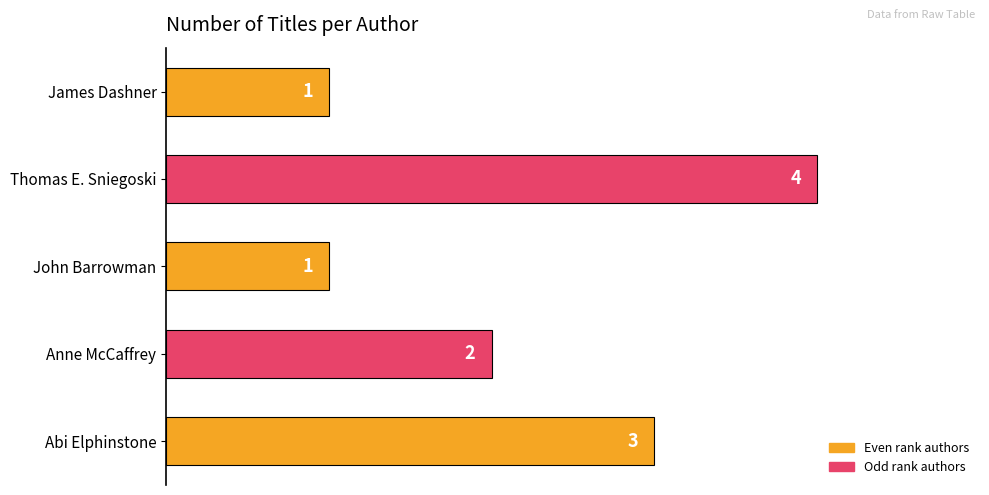

Count the values in the range 1 to 3.

4